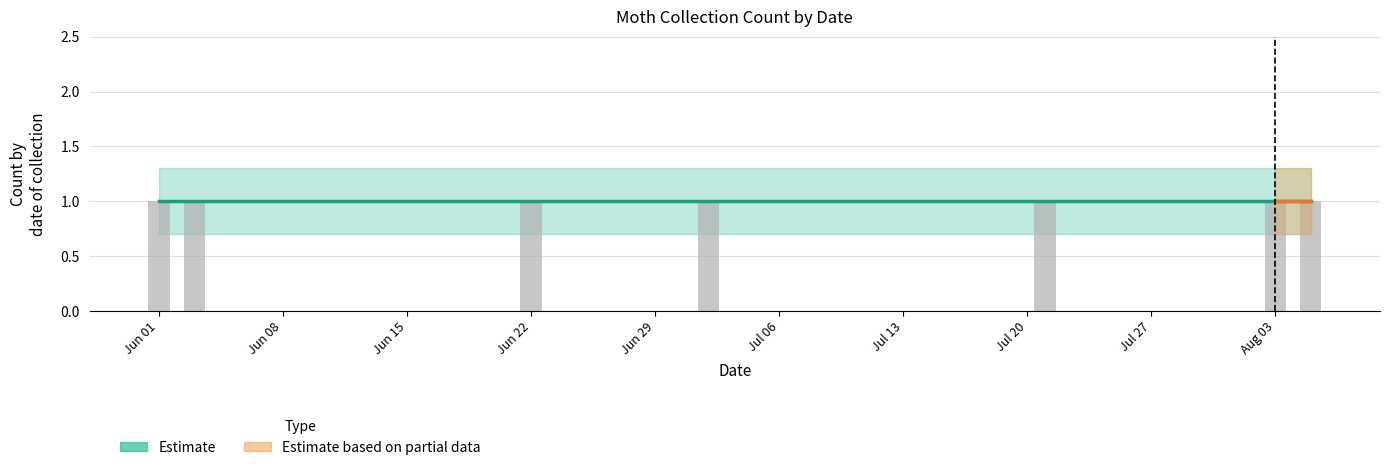

True or false: Count_upper has a value of 1.3 at 2015-06-22.

True